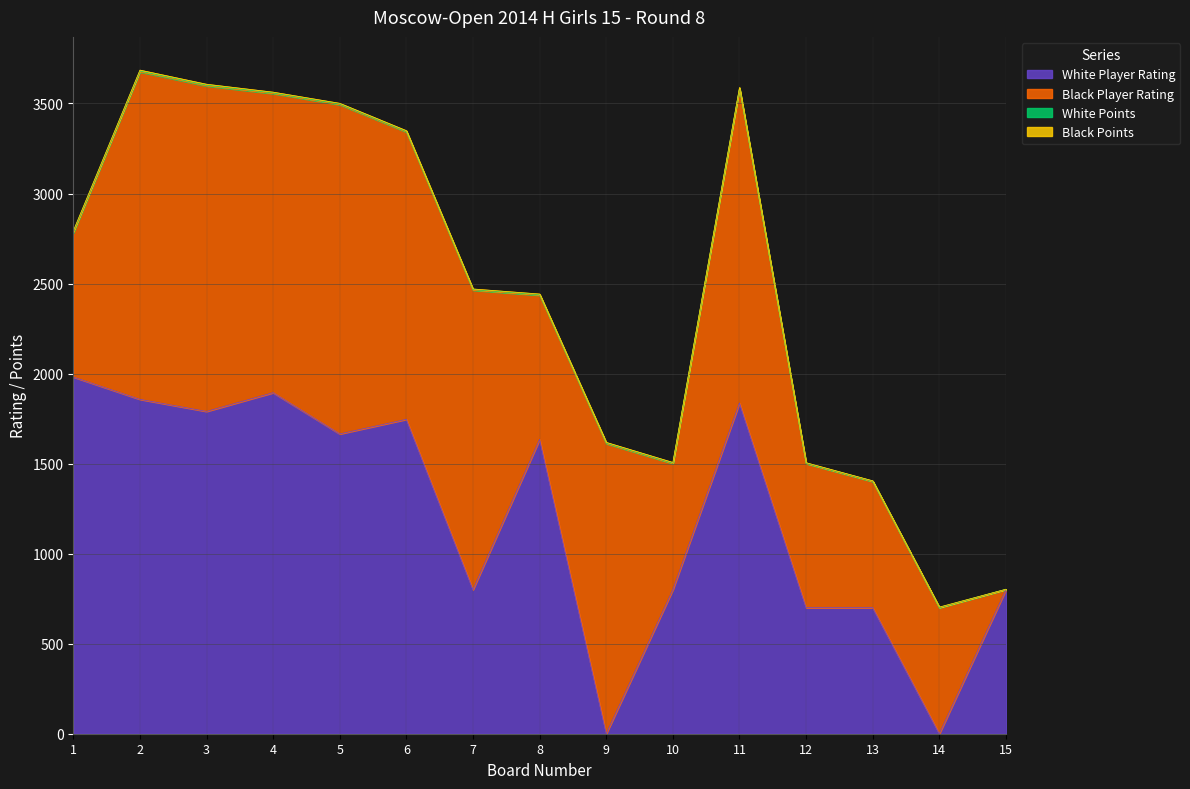

List the series in order of their peak value, highest first.

White Player Rating, Black Player Rating, White Points, Black Points